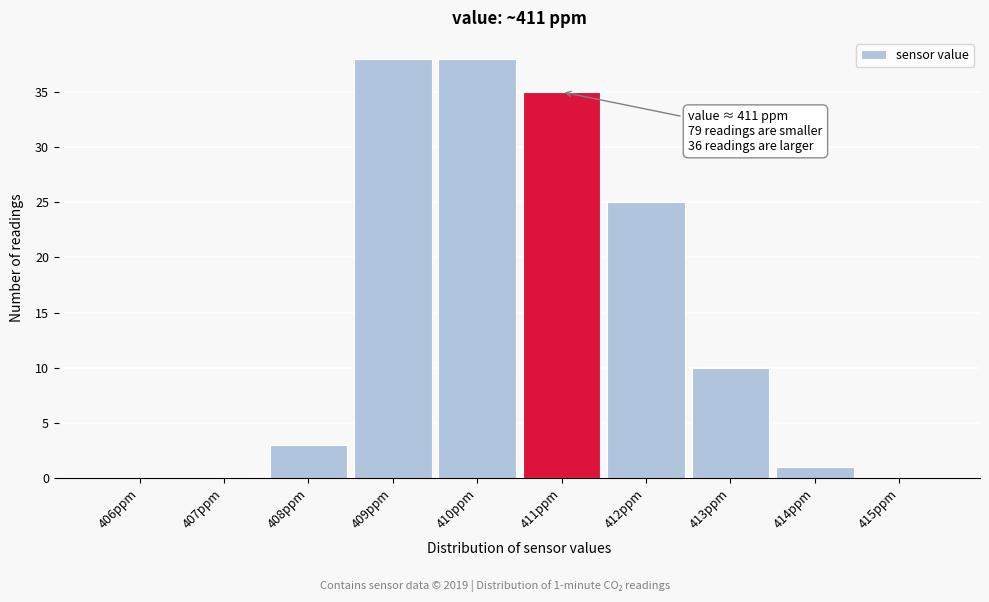

Reading left to right, transcribe all the data shown in this chart.

406ppm=0	407ppm=0	408ppm=3	409ppm=38	410ppm=38	411ppm=35	412ppm=25	413ppm=10	414ppm=1	415ppm=0